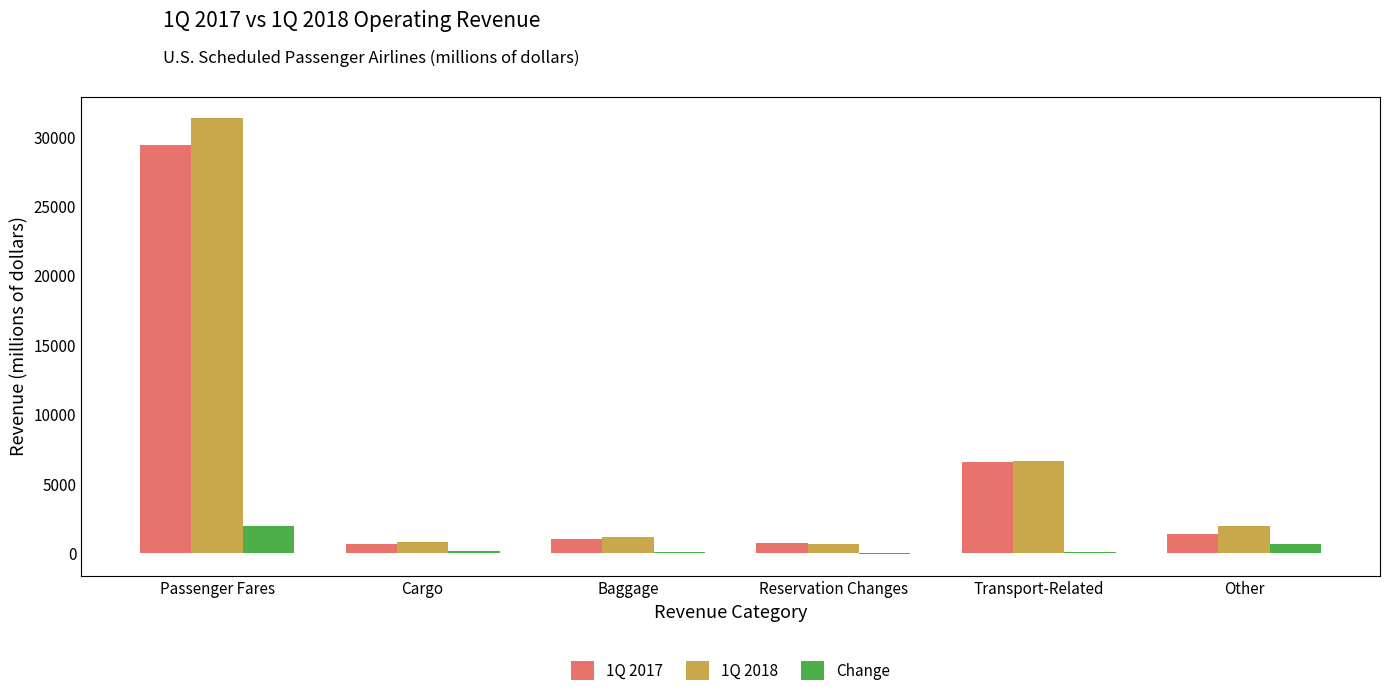

At which category does the chart reach its peak across all series?

Passenger Fares